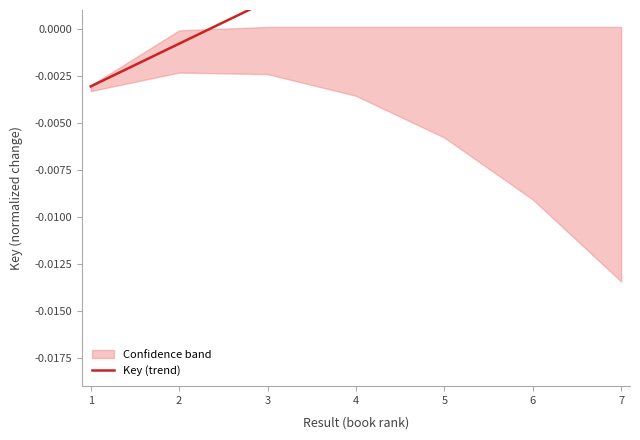

Which category has the highest value across all series?

7